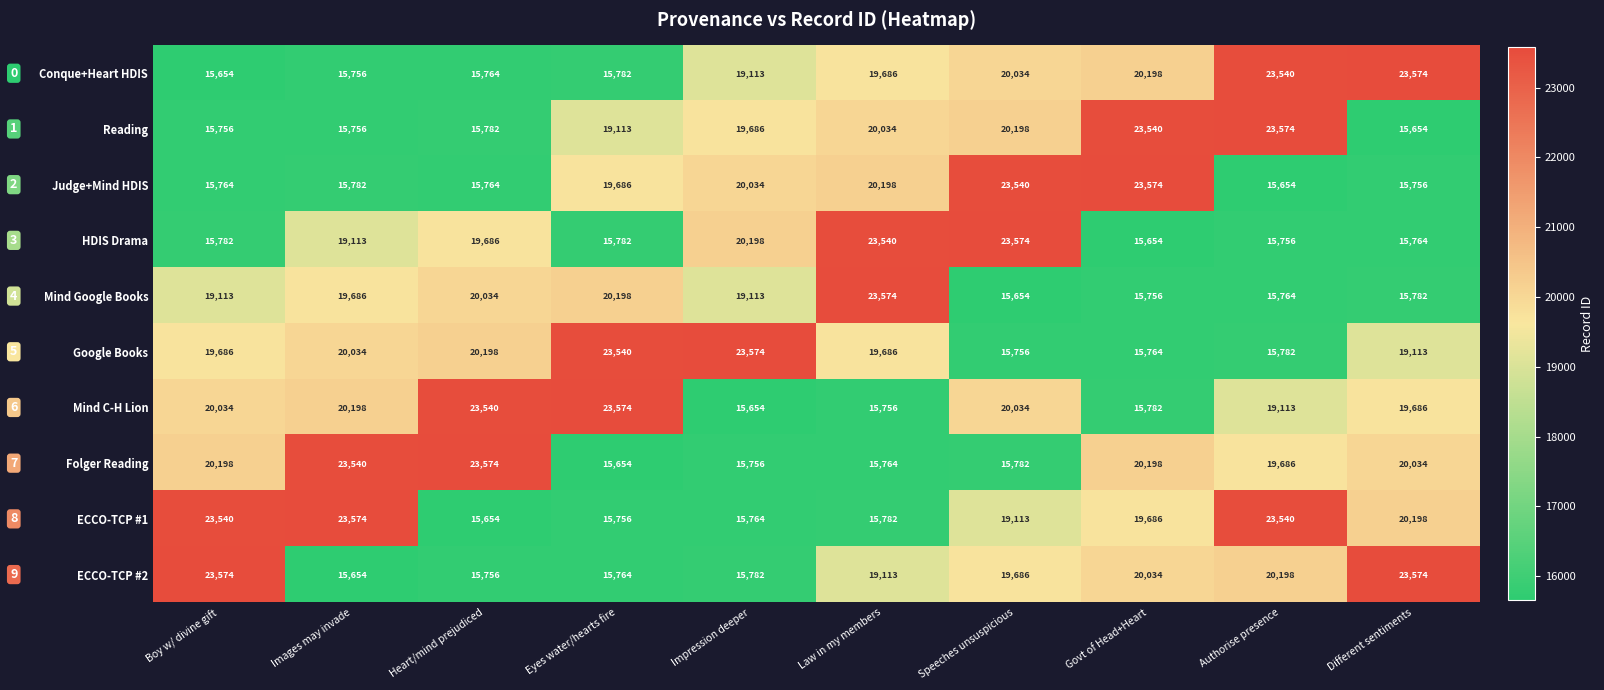

Where is Reading nearest to the value 19614?

Impression deeper